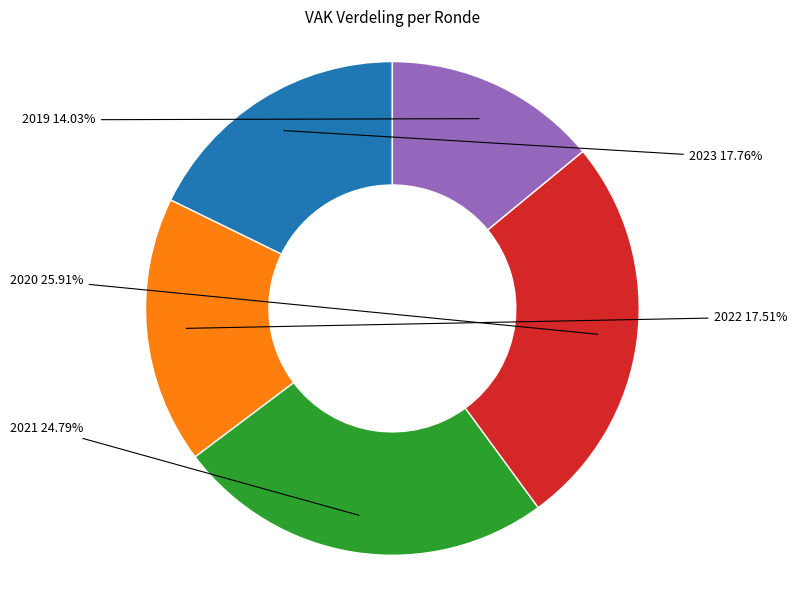

Is the sum of 2019 and 2021 greater than half?

No